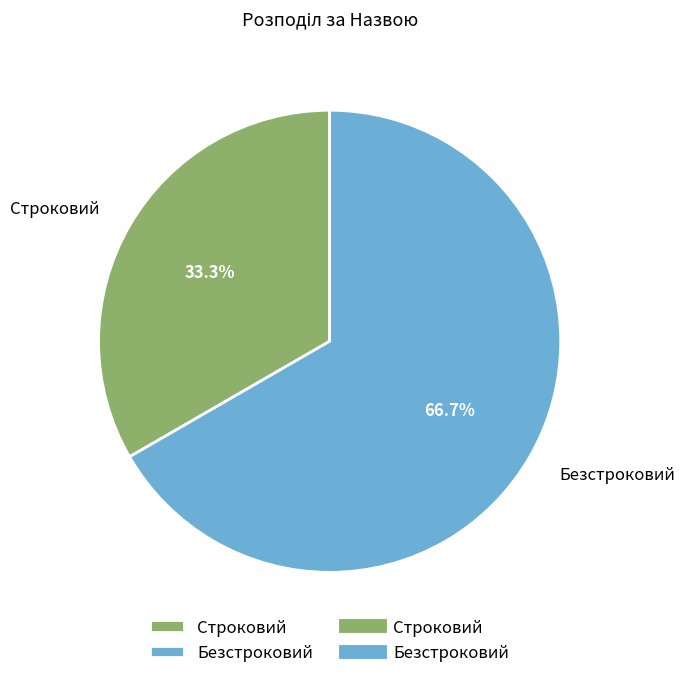

Which category has the biggest portion of the pie?

Безстроковий